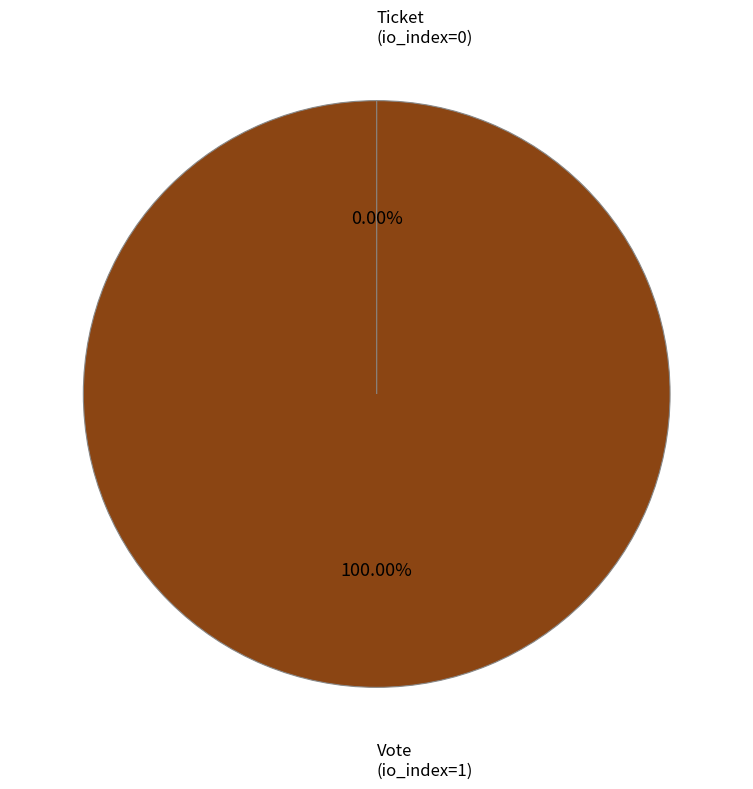

What is the largest slice in the pie chart?

Vote (io_index=1)